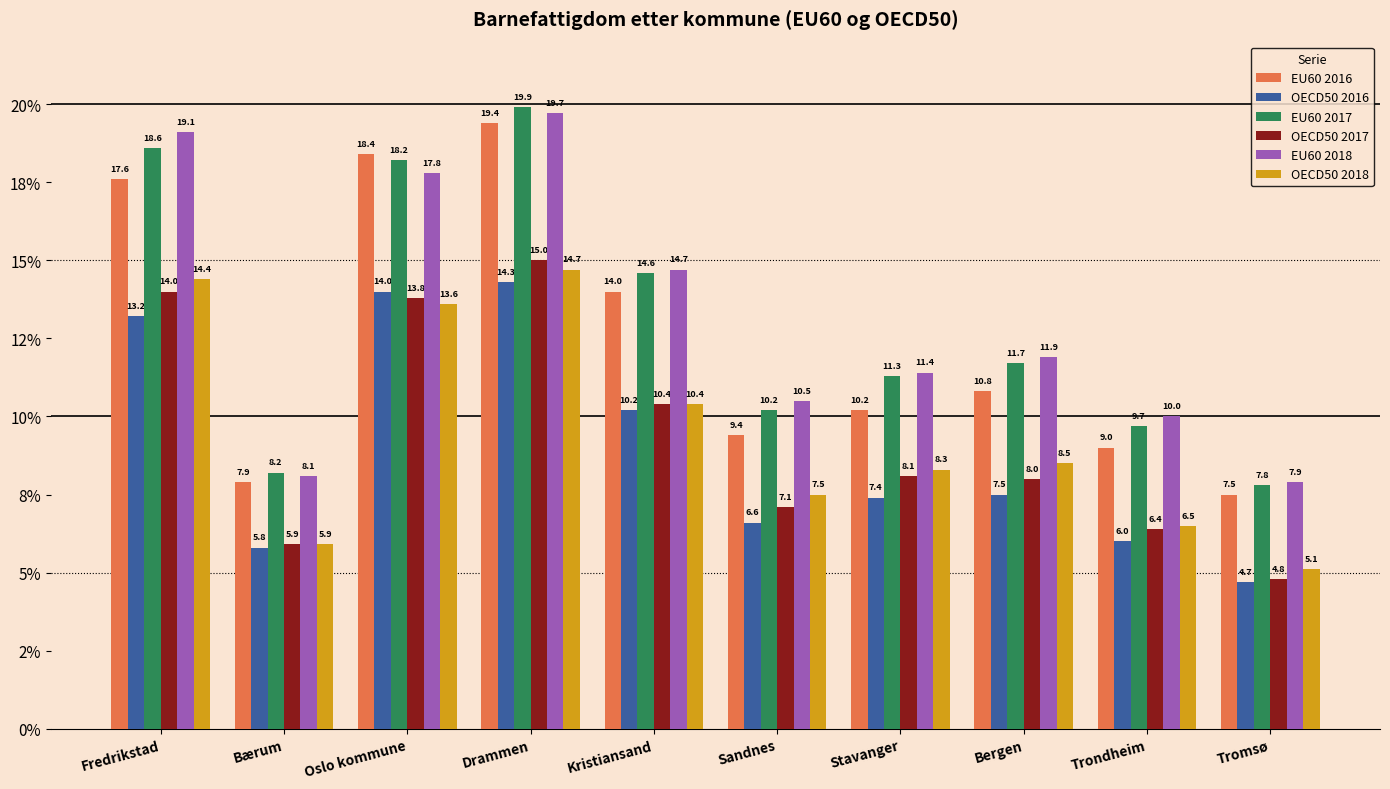

What is the spread (max minus min) of values at Bærum?

2.4